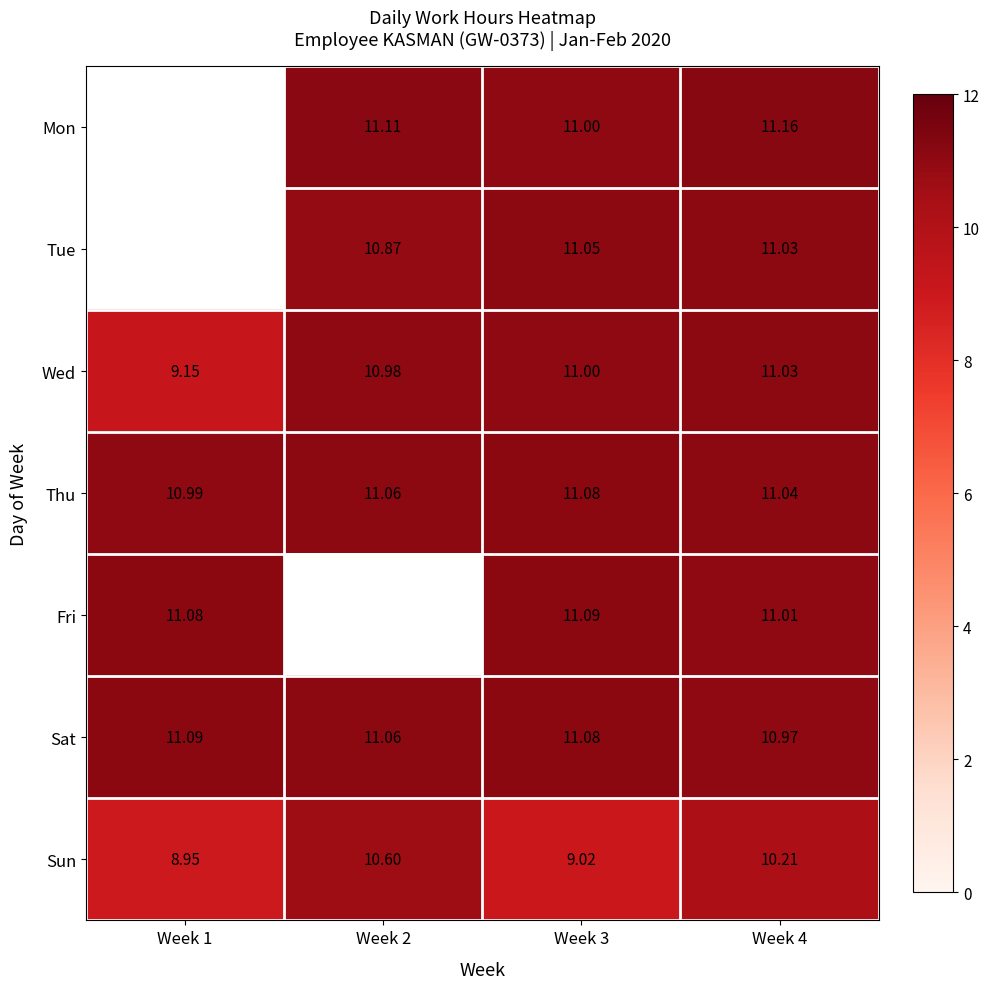

The Thu series shows 15.4 at Week 3. True or false?

False